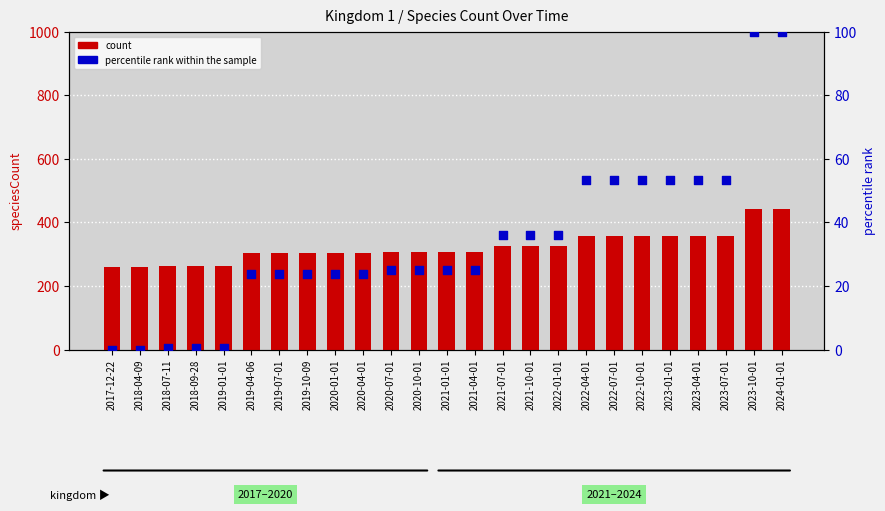

What is the total value across all series at 2020-10-01?

331.0